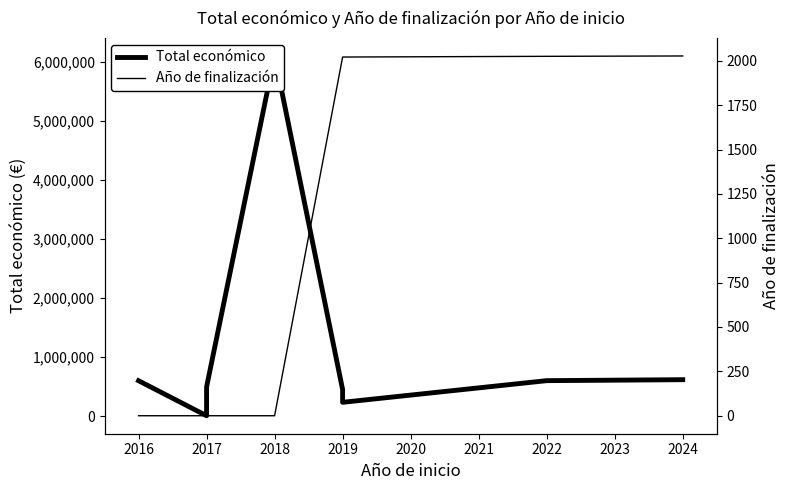

What is the maximum value shown in the chart?

6097171